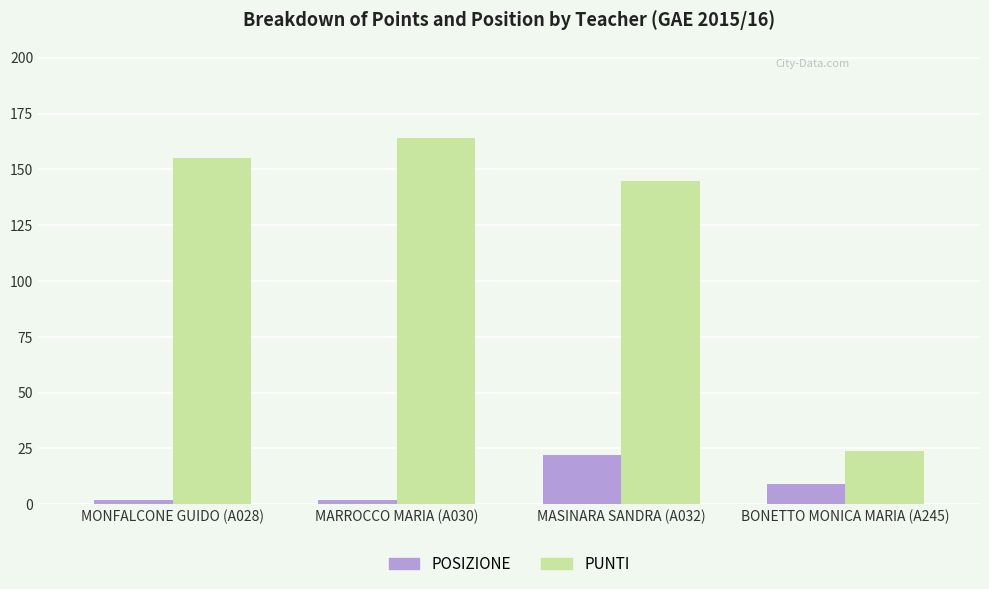

Reading right to left, transcribe all the data shown in this chart.

POSIZIONE: 9	22	2	2
PUNTI: 24	145	164	155